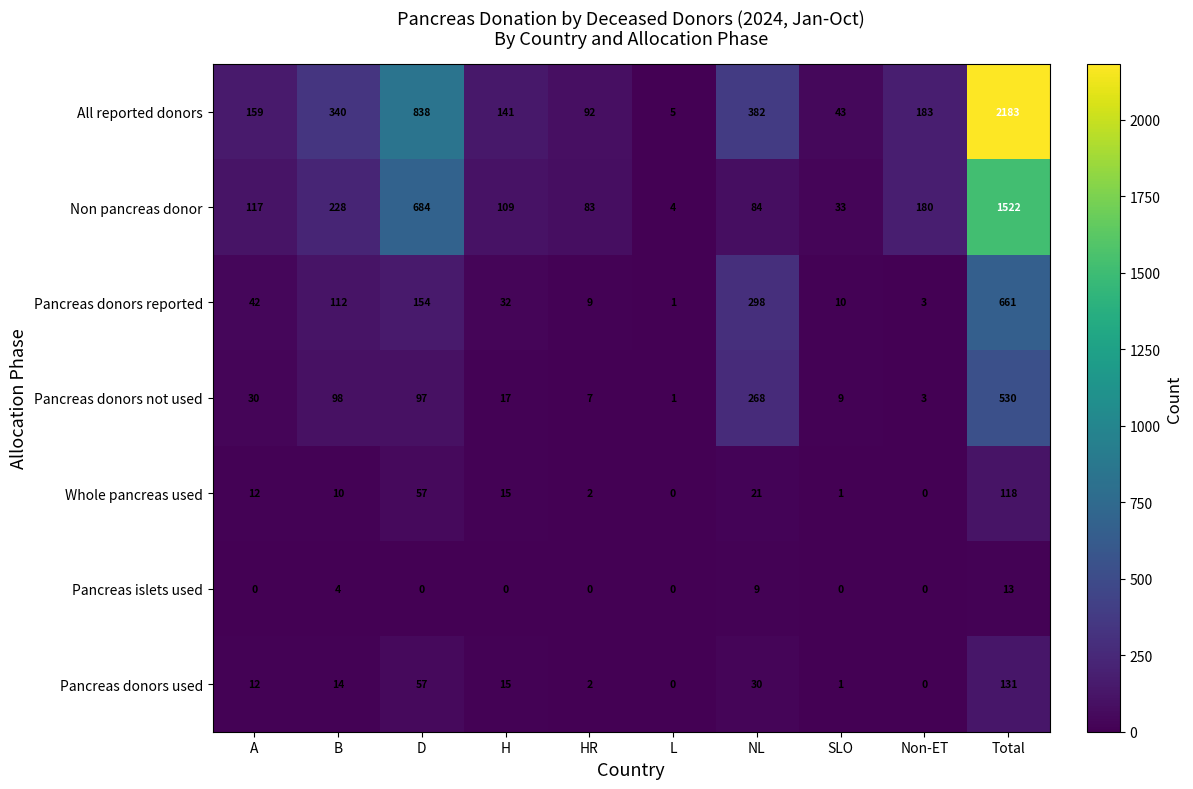

The Non pancreas donor series shows 455 at Total. True or false?

False